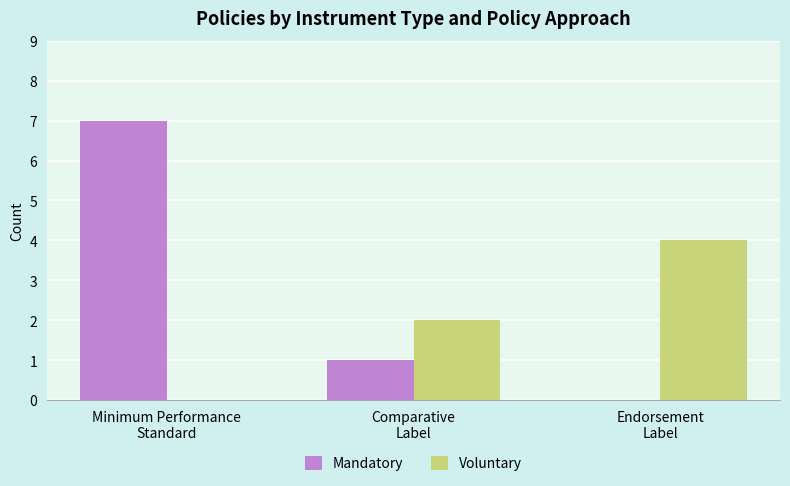

At which category does the chart reach its peak across all series?

Minimum Performance
Standard